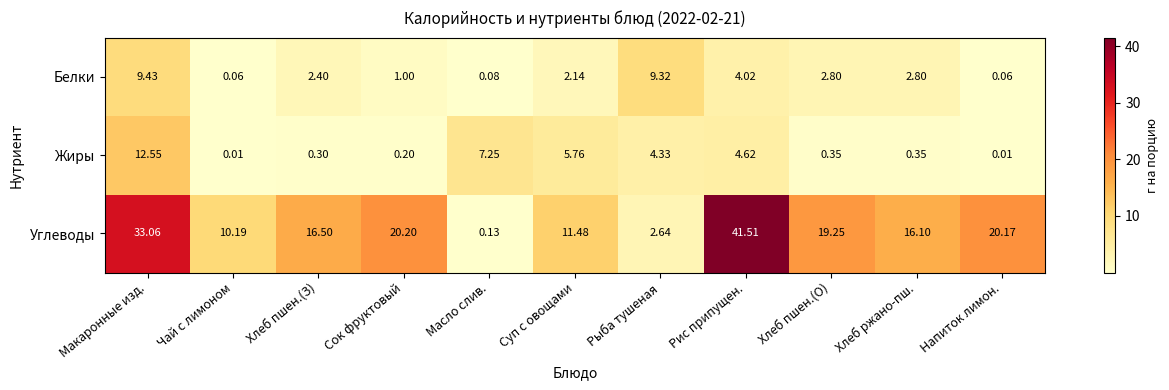

At how many categories does at least one series exceed 3?

11